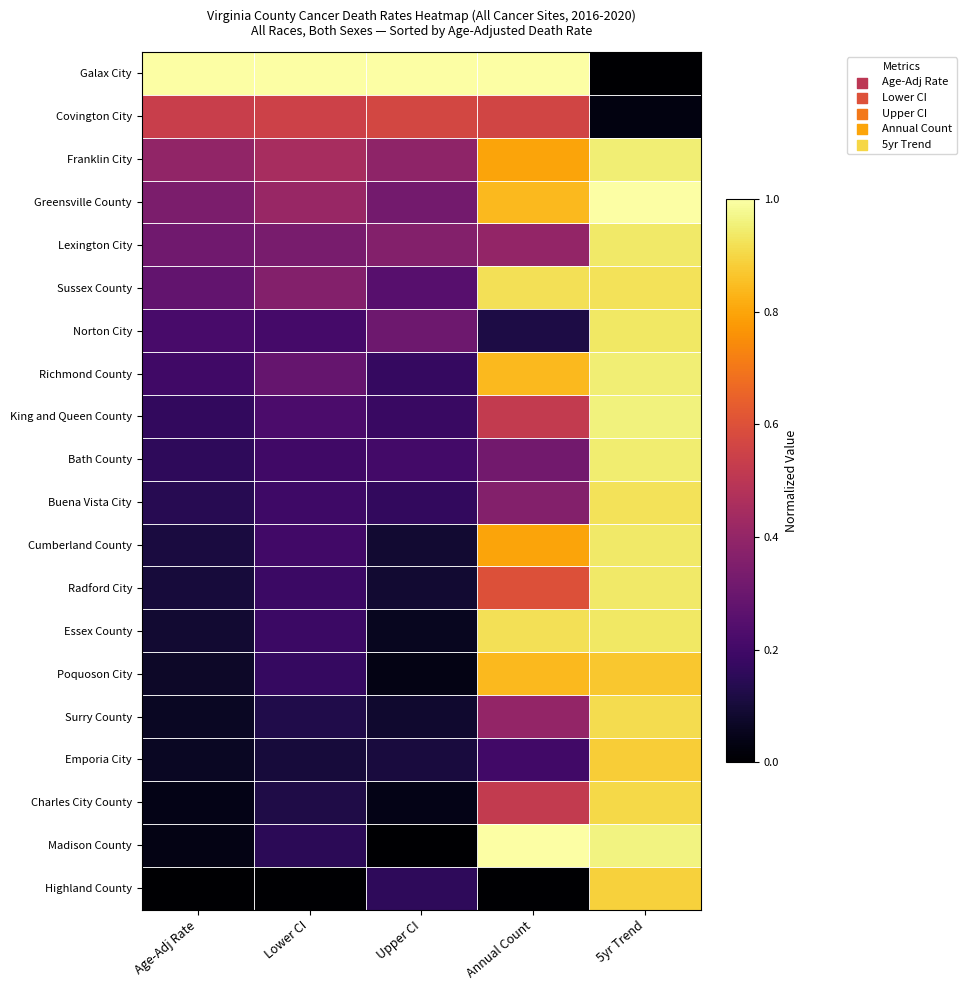

At Annual Count, list the series in order from smallest to largest.

Highland County, Norton City, Emporia City, Bath County, Buena Vista City, Lexington City, Surry County, King and Queen County, Charles City County, Covington City, Radford City, Franklin City, Cumberland County, Greensville County, Richmond County, Poquoson City, Sussex County, Essex County, Galax City, Madison County